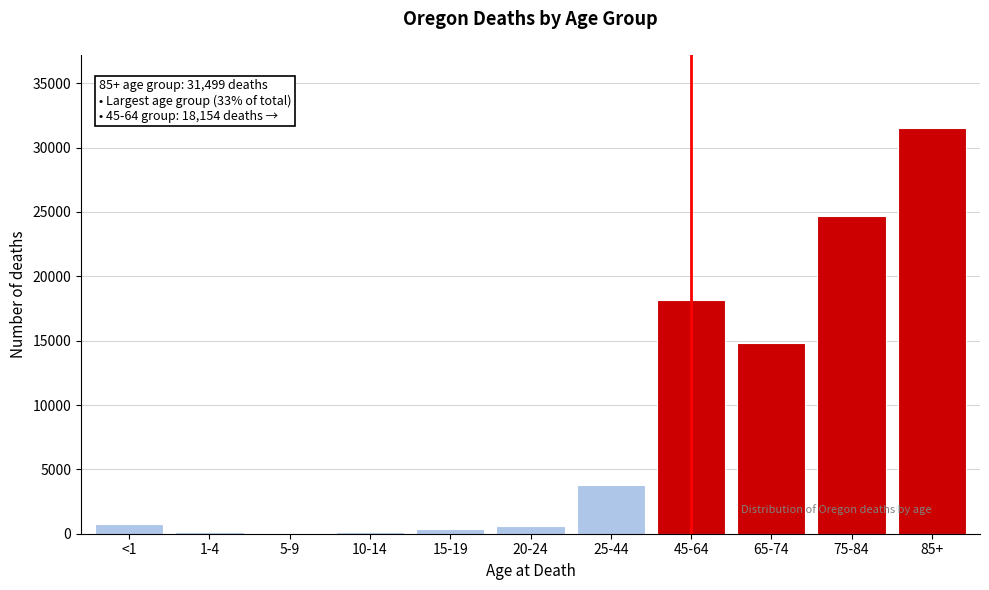

What is the maximum value shown in the chart?

31499